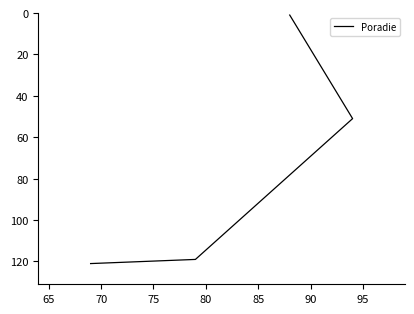

Count the number of data series in this chart.

1